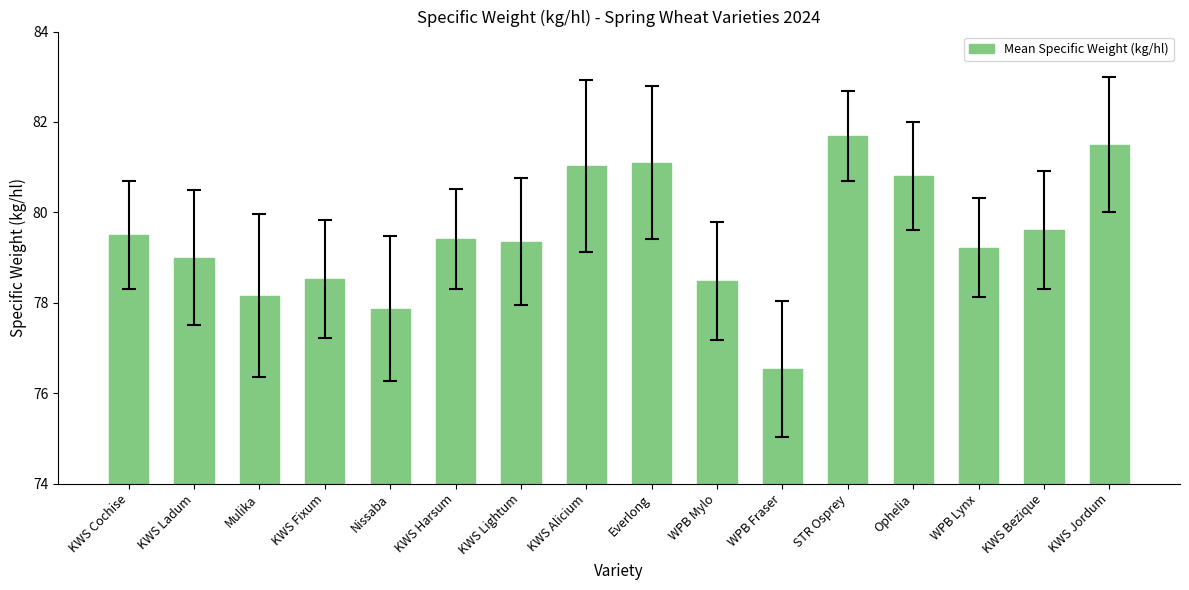

What is the sum of all values?

1271.8